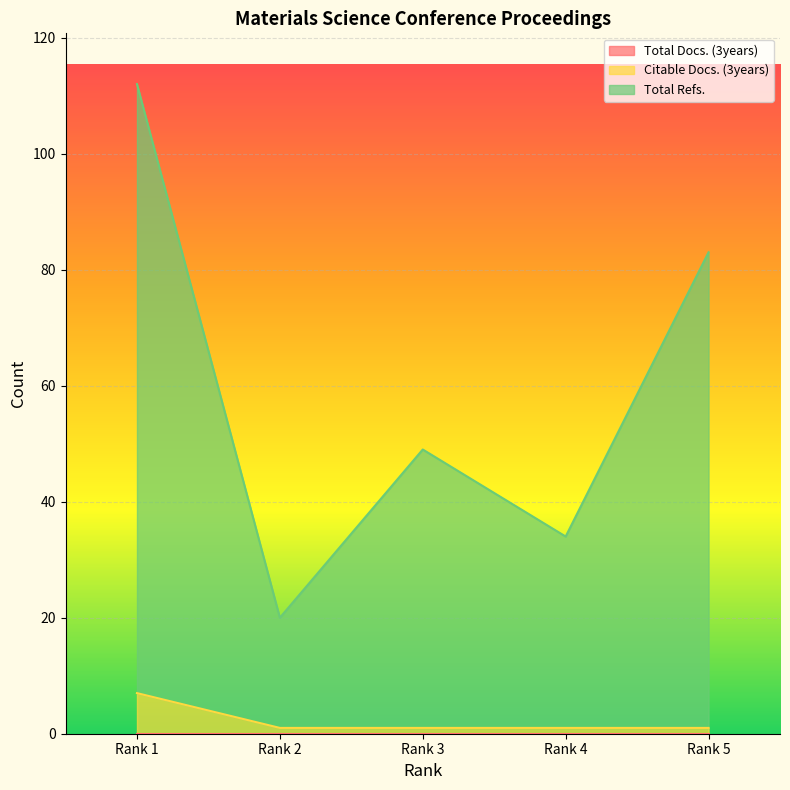

What is the difference between the highest and lowest values at Rank 3?

48